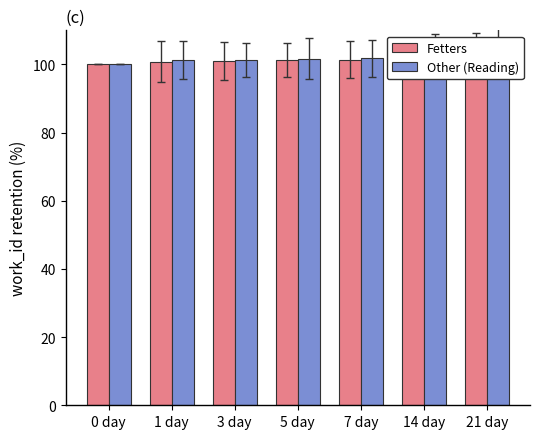

Reading right to left, transcribe all the data shown in this chart.

Fetters: 21 day=104.1	14 day=103.2	7 day=101.4	5 day=101.4	3 day=101.0	1 day=100.8	0 day=100.0
Other (Reading): 21 day=105.1	14 day=104.0	7 day=101.8	5 day=101.7	3 day=101.4	1 day=101.3	0 day=100.0